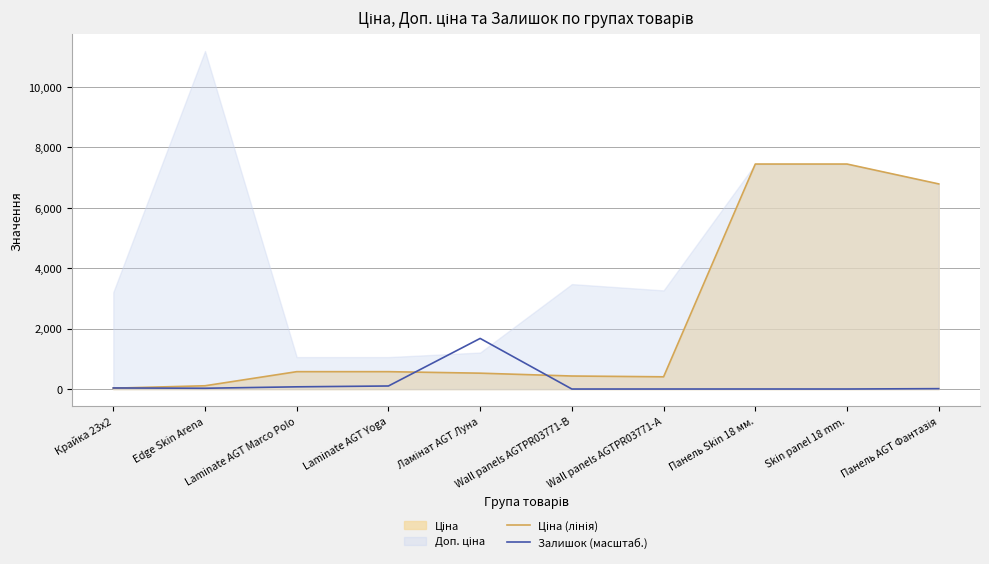

The value of Ціна (лінія) at Skin panel 18 mm. is 7444.6. True or false?

True